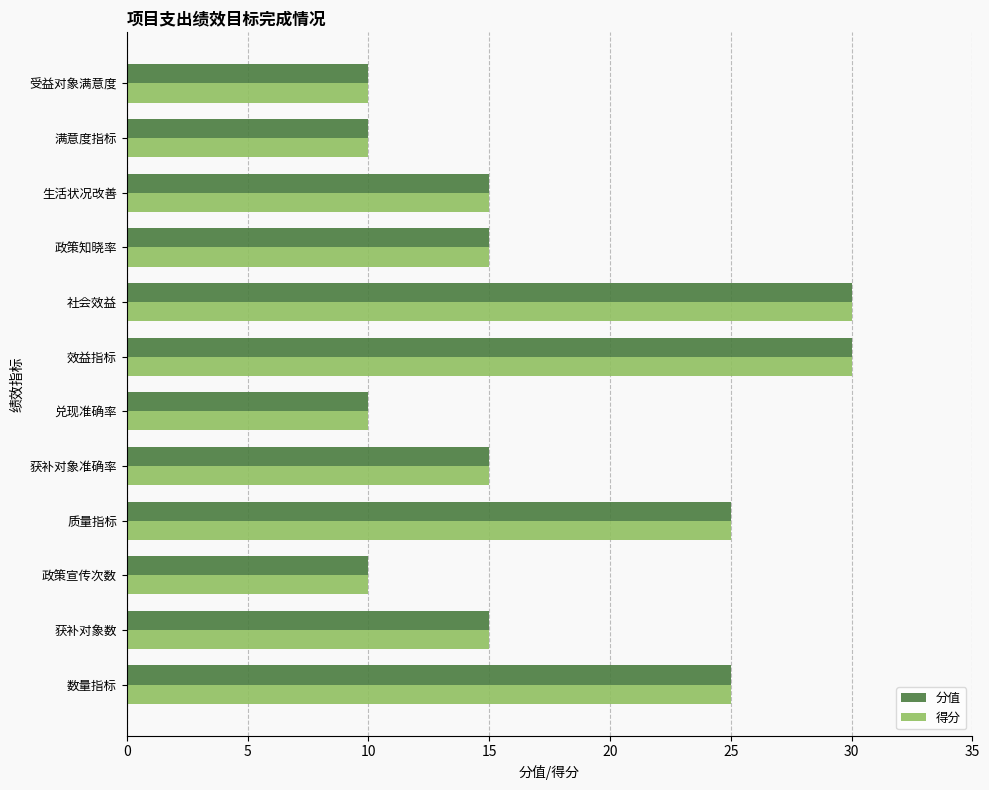

What is the difference between the maximum and minimum values in the 得分 series?

20